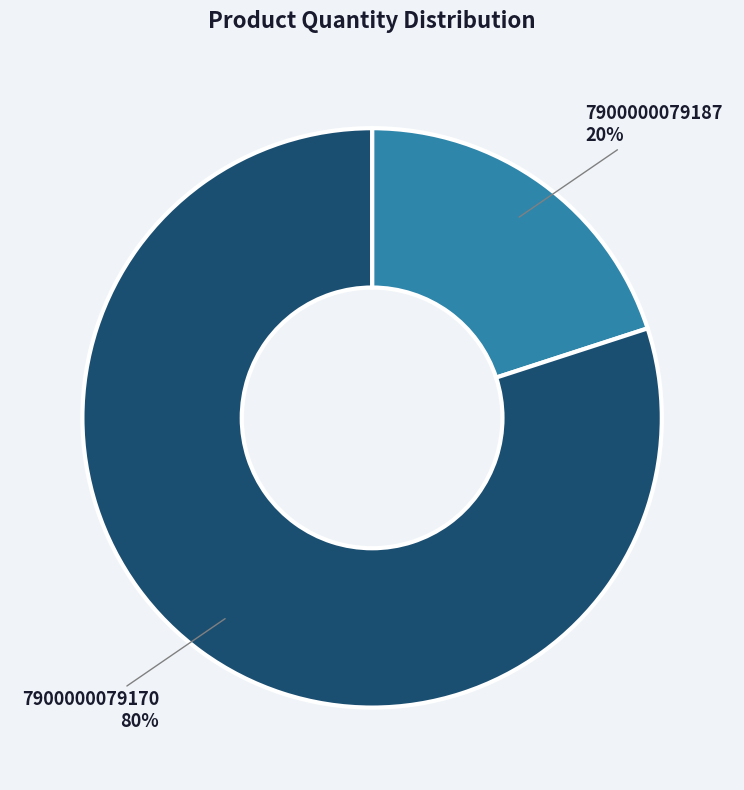

Does any single category account for the majority?

Yes